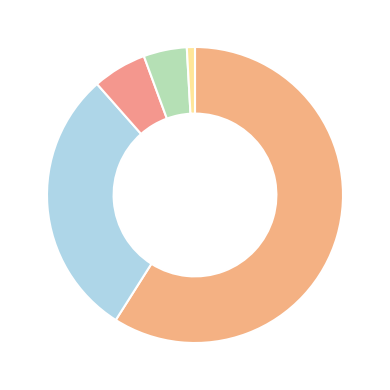

How many segments does this pie chart have?

5